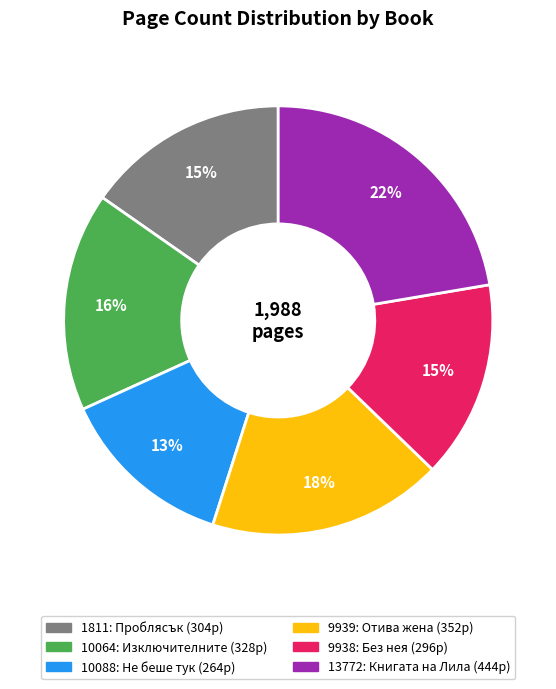

Does 9939 account for over 50% of the chart?

No